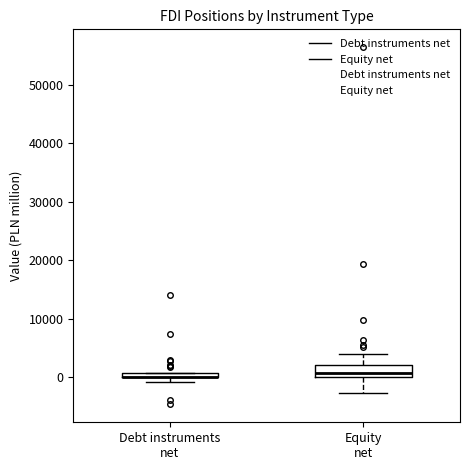

Where does the lower whisker of the box for Equity net end on the y-axis? The values are not printed on the chart, so give them approximately, as read against the axis.

-3000